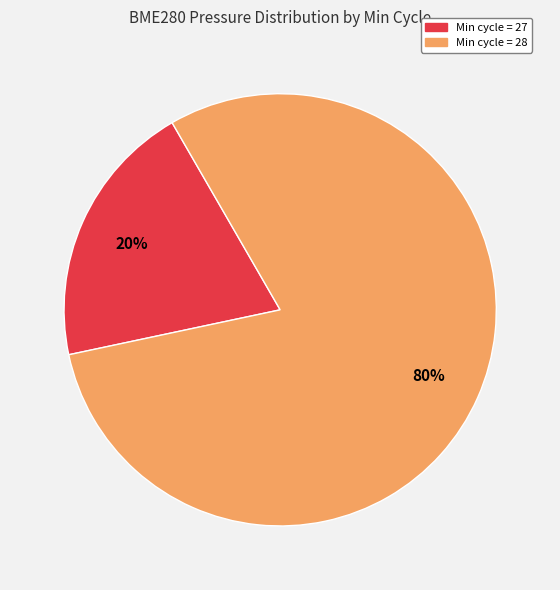

Does any single category account for the majority?

Yes